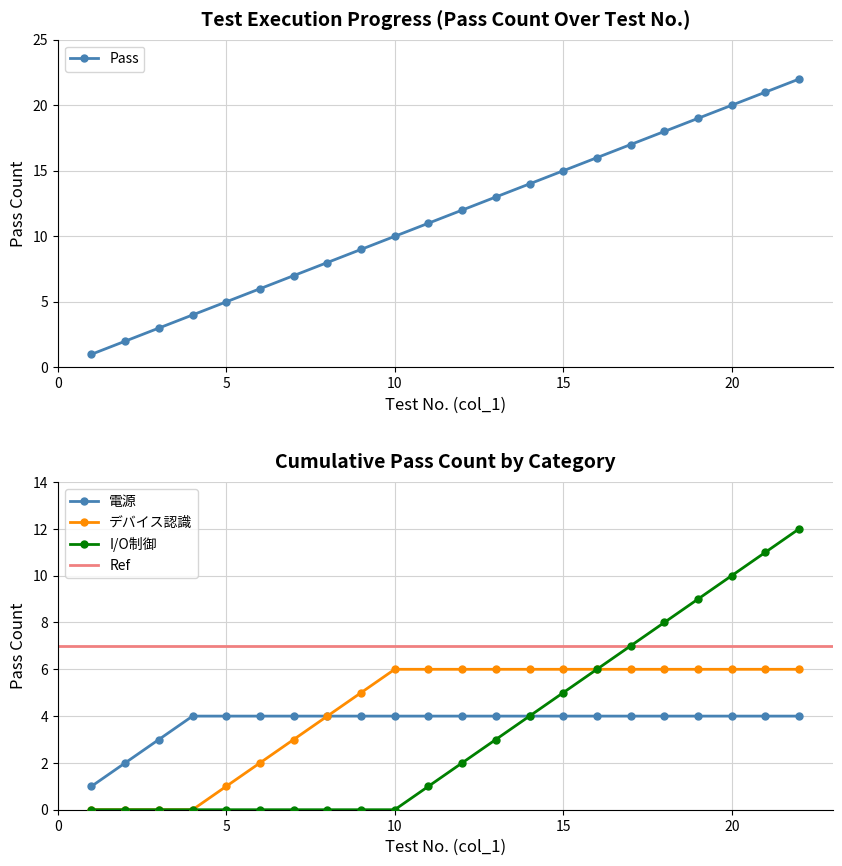

What value does the data have at 15, to the nearest 10?

20